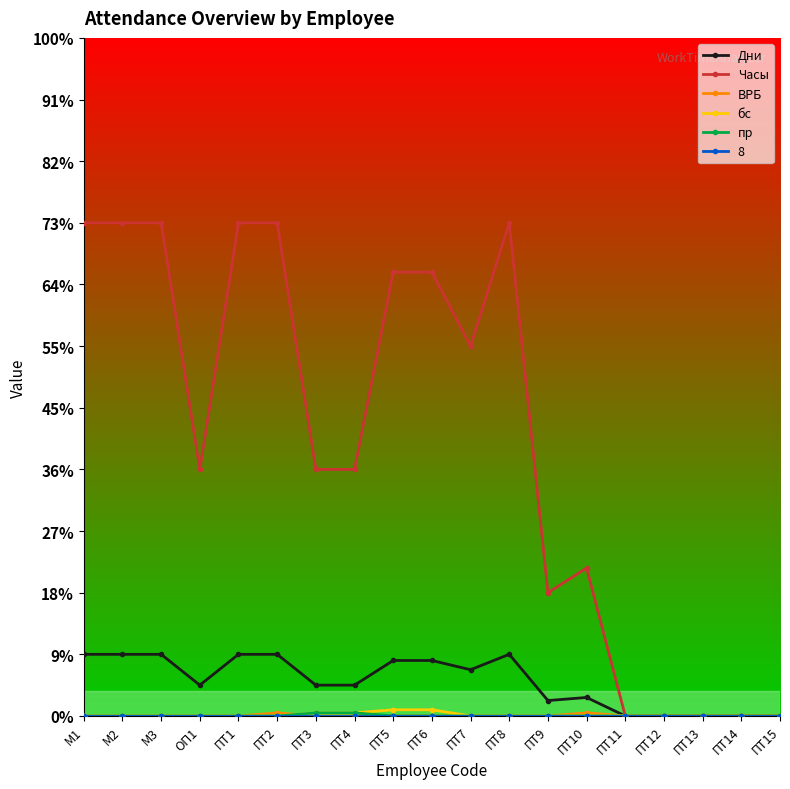

Reading left to right, what are all the values shown in this chart?

Дни: М1=20	М2=20	М3=20	ОП1=10	ПТ1=20	ПТ2=20	ПТ3=10	ПТ4=10	ПТ5=18	ПТ6=18	ПТ7=15	ПТ8=20	ПТ9=5	ПТ10=6	ПТ11=0	ПТ12=0	ПТ13=0	ПТ14=0	ПТ15=0
Часы: М1=160	М2=160	М3=160	ОП1=80	ПТ1=160	ПТ2=160	ПТ3=80	ПТ4=80	ПТ5=144	ПТ6=144	ПТ7=120	ПТ8=160	ПТ9=40	ПТ10=48	ПТ11=0	ПТ12=0	ПТ13=0	ПТ14=0	ПТ15=0
ВРБ: М1=0	М2=0	М3=0	ОП1=0	ПТ1=0	ПТ2=1	ПТ3=0	ПТ4=0	ПТ5=0	ПТ6=0	ПТ7=0	ПТ8=0	ПТ9=0	ПТ10=1	ПТ11=0	ПТ12=0	ПТ13=0	ПТ14=0	ПТ15=0
бс: М1=0	М2=0	М3=0	ОП1=0	ПТ1=0	ПТ2=0	ПТ3=1	ПТ4=1	ПТ5=2	ПТ6=2	ПТ7=0	ПТ8=0	ПТ9=0	ПТ10=0	ПТ11=0	ПТ12=0	ПТ13=0	ПТ14=0	ПТ15=0
пр: М1=0	М2=0	М3=0	ОП1=0	ПТ1=0	ПТ2=0	ПТ3=1	ПТ4=1	ПТ5=0	ПТ6=0	ПТ7=0	ПТ8=0	ПТ9=0	ПТ10=0	ПТ11=0	ПТ12=0	ПТ13=0	ПТ14=0	ПТ15=0